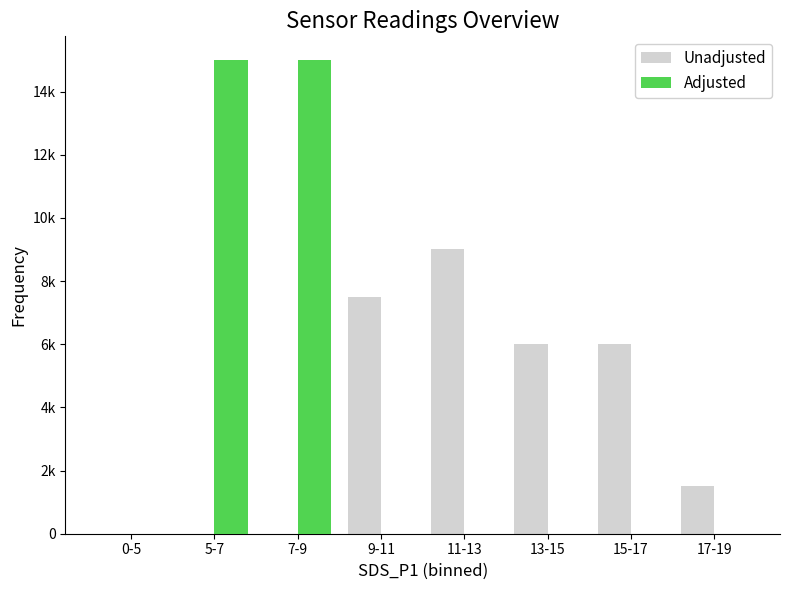

What is the highest value of the Unadjusted series?

9000